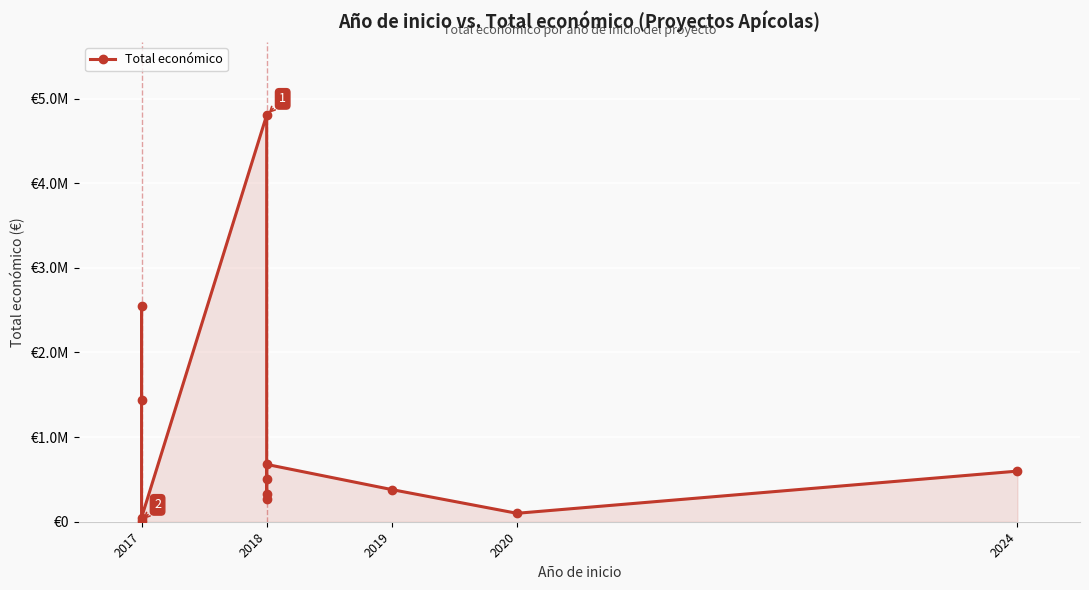

Read the value at 2018, to the nearest 10.

508090